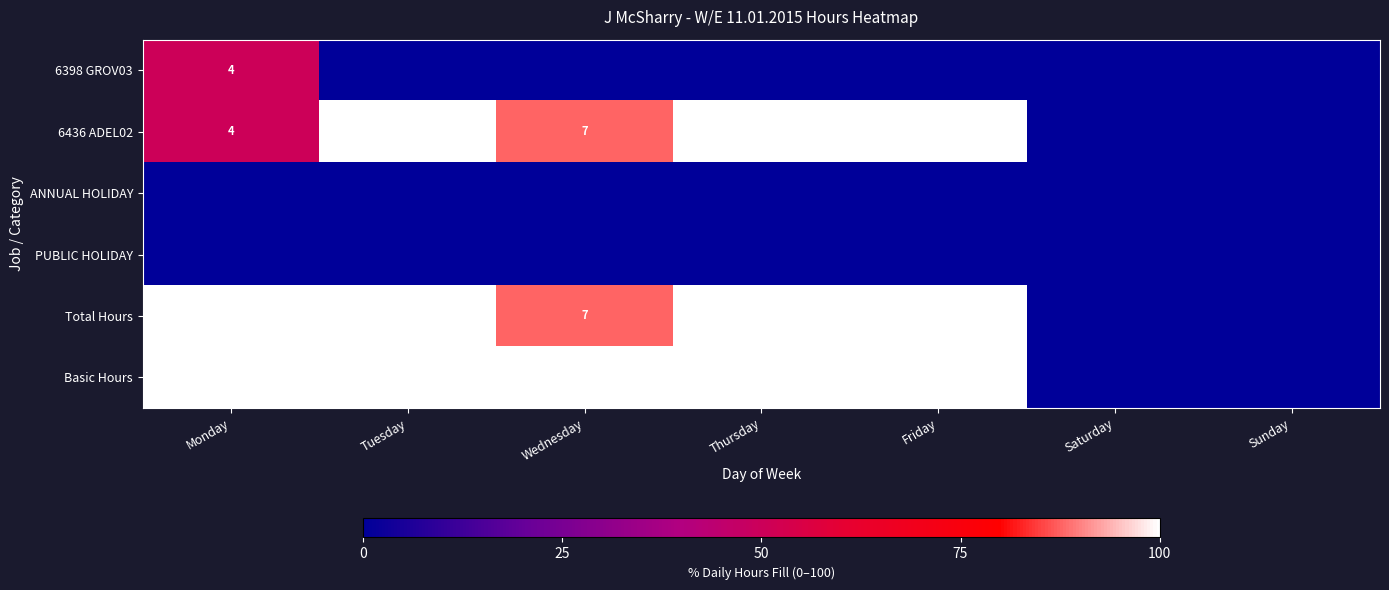

At which category is the sum across all series the highest?

Monday